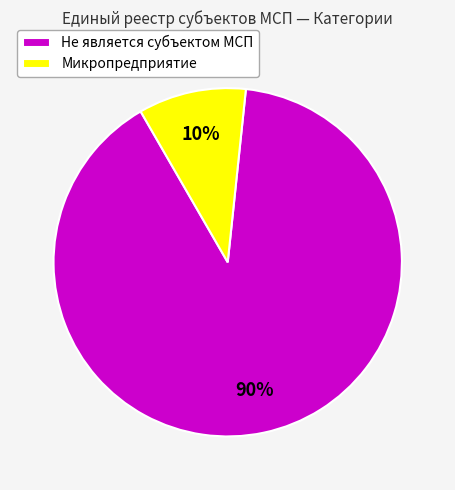

What is the largest slice in the pie chart?

Не является субъектом МСП